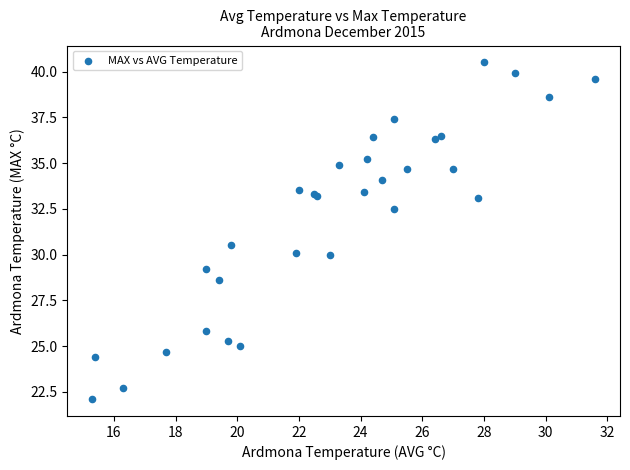

What Y value in the scatter plot is closest to 31?

30.5